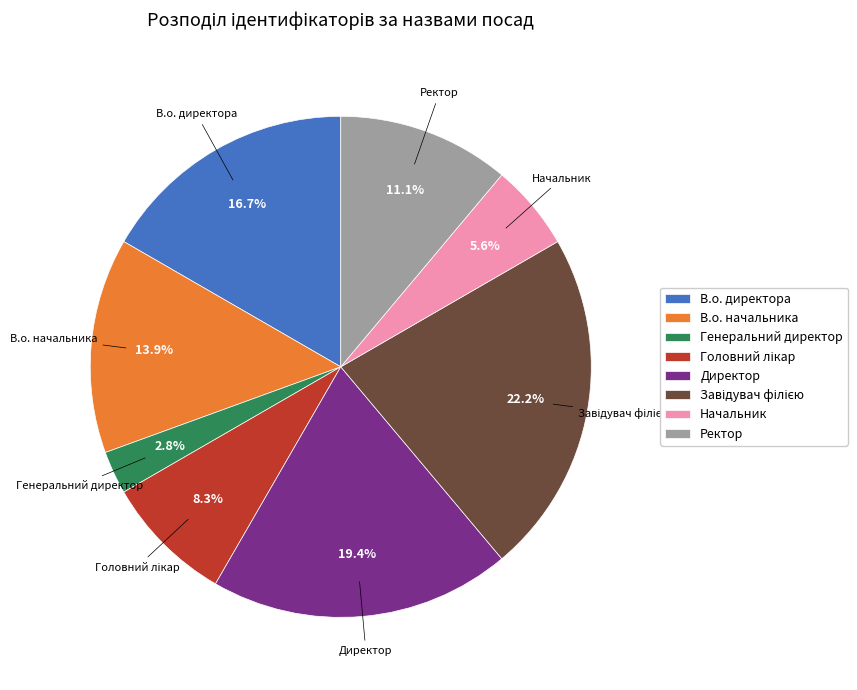

To the nearest percent, what is the average slice percentage?

12%